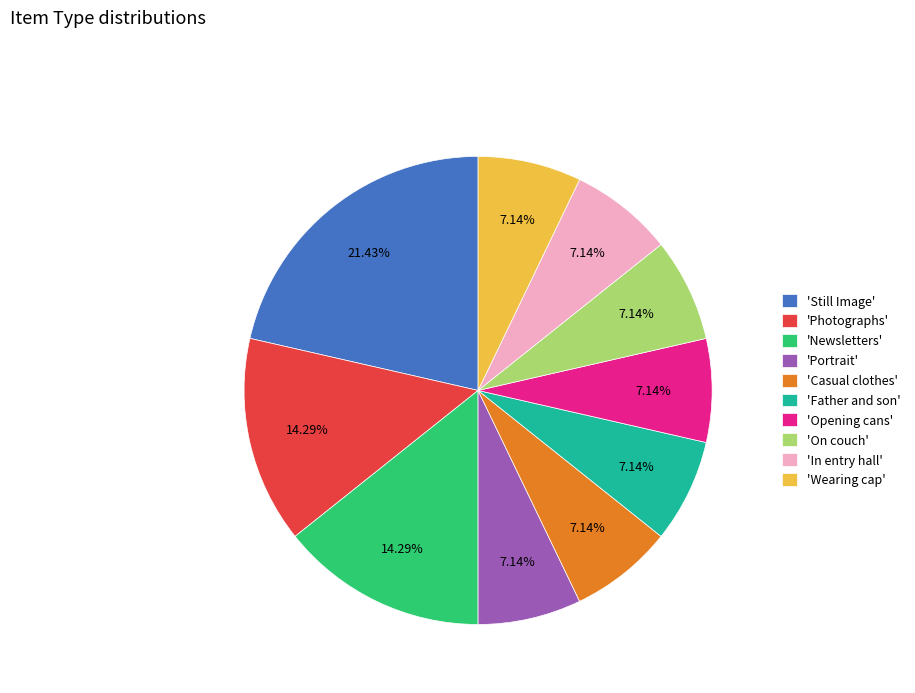

How many slices are in this pie chart?

10